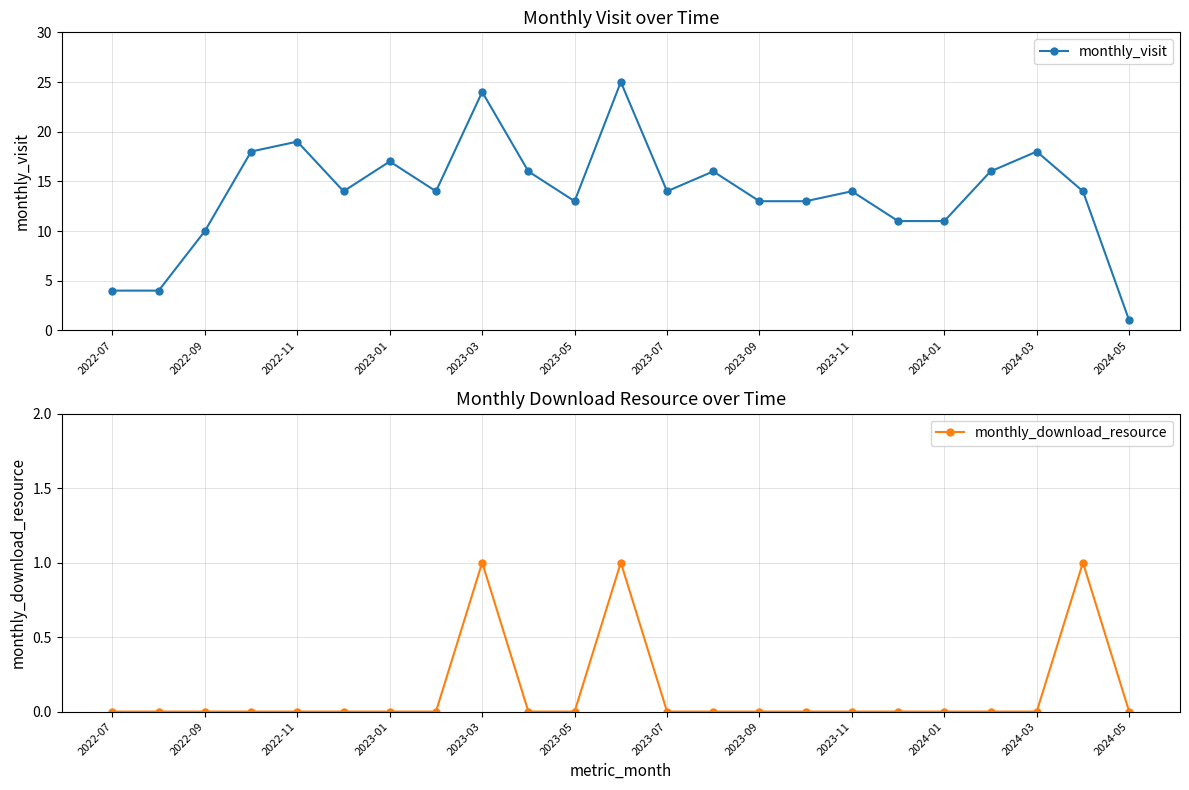

Is it true that monthly_visit equals 12 at 2024-03?

False